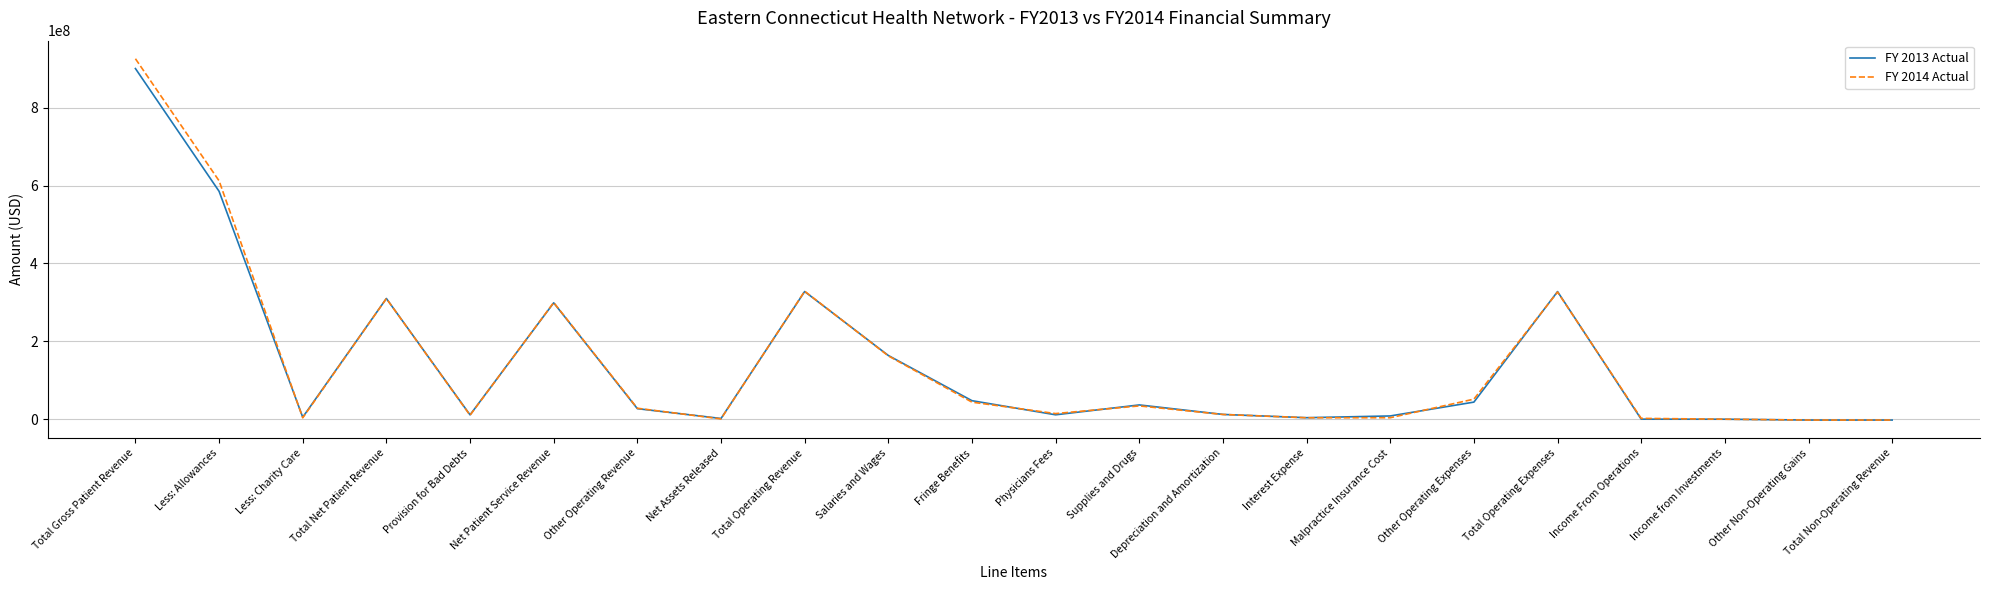

What are all the series names shown in the legend?

FY 2013 Actual, FY 2014 Actual